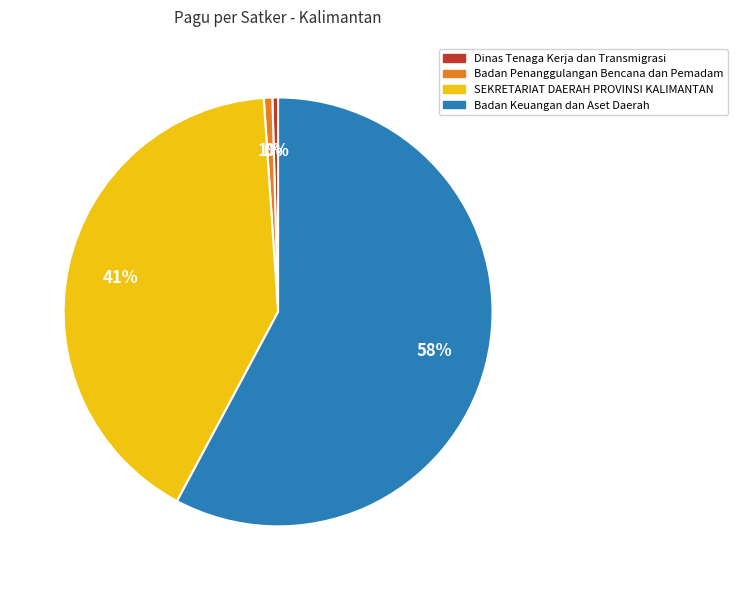

Is SEKRETARIAT DAERAH PROVINSI KALIMANTAN the majority of the pie?

No